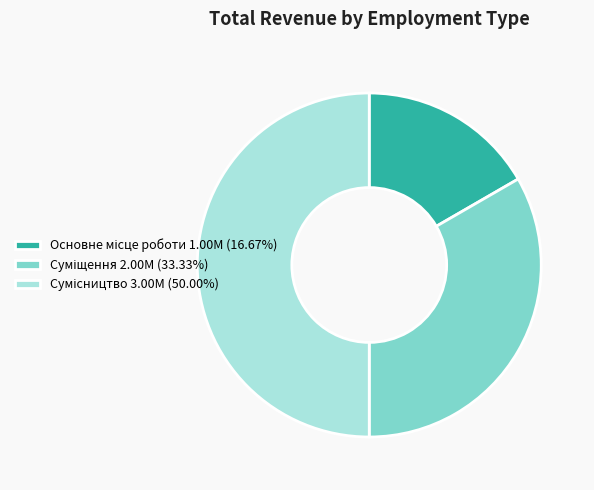

To the nearest percent, what portion does Основне місце роботи represent?

17%